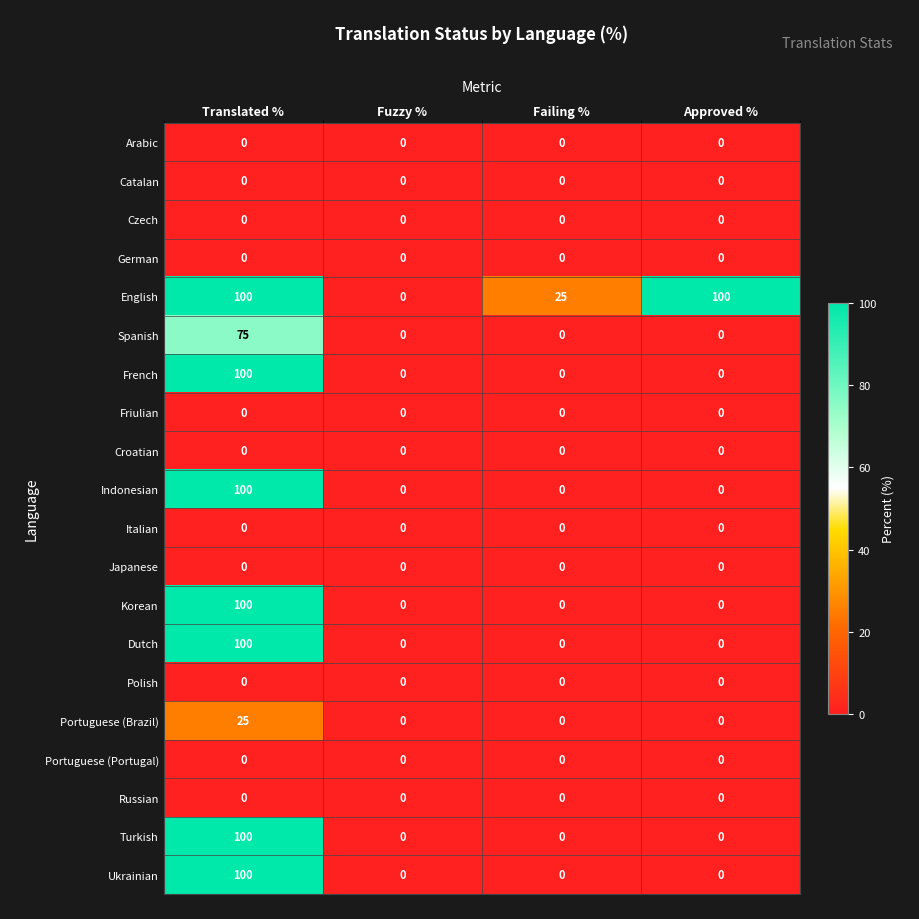

At which label does French reach its peak?

Translated %